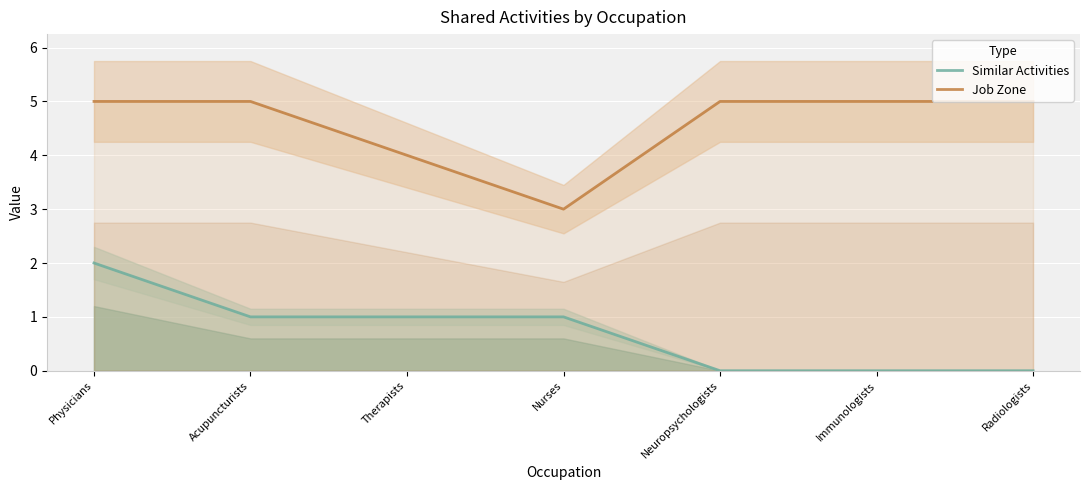

The value of Job Zone at Nurses is 3. True or false?

True